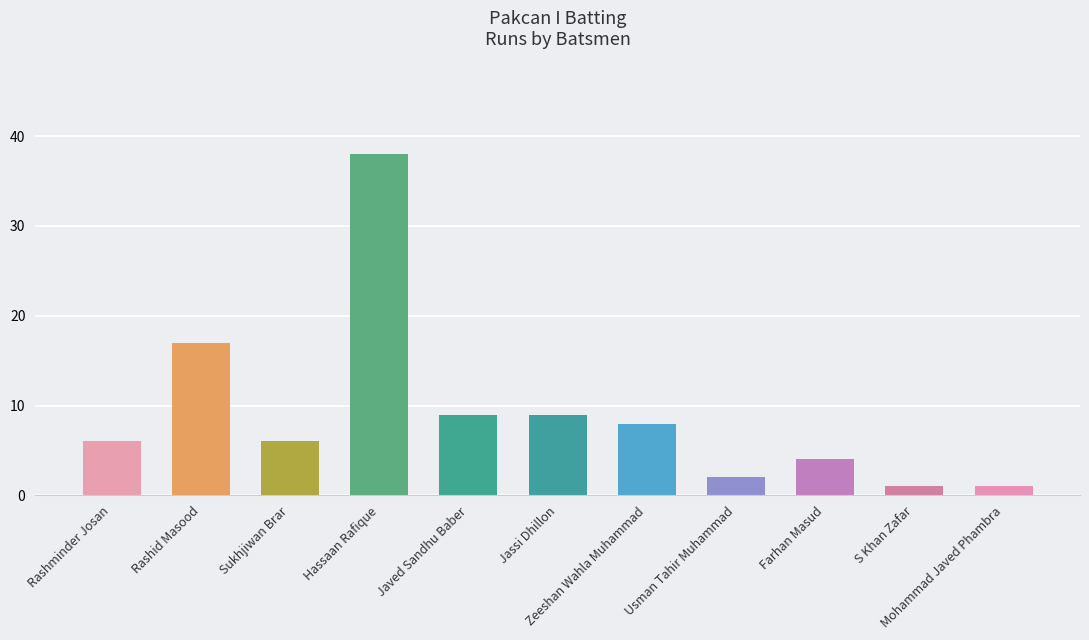

How many categories are shown in the chart?

11